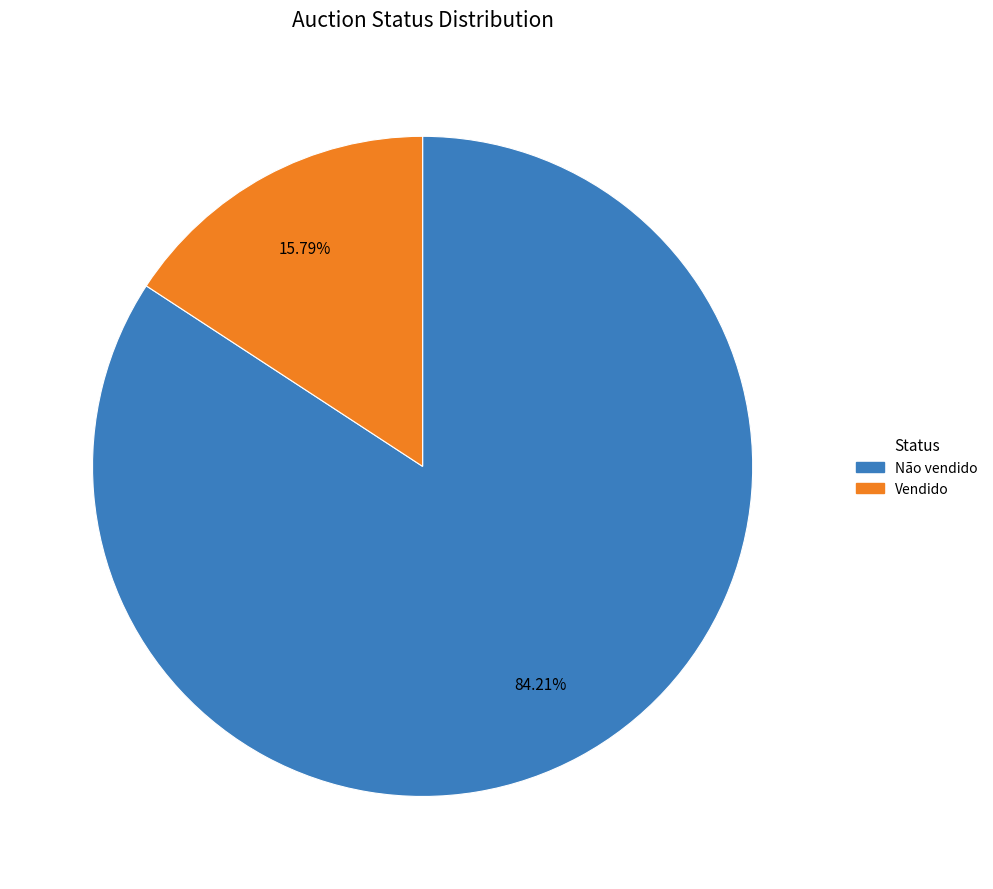

What percentage is the Não vendido slice, to the nearest percent?

84%